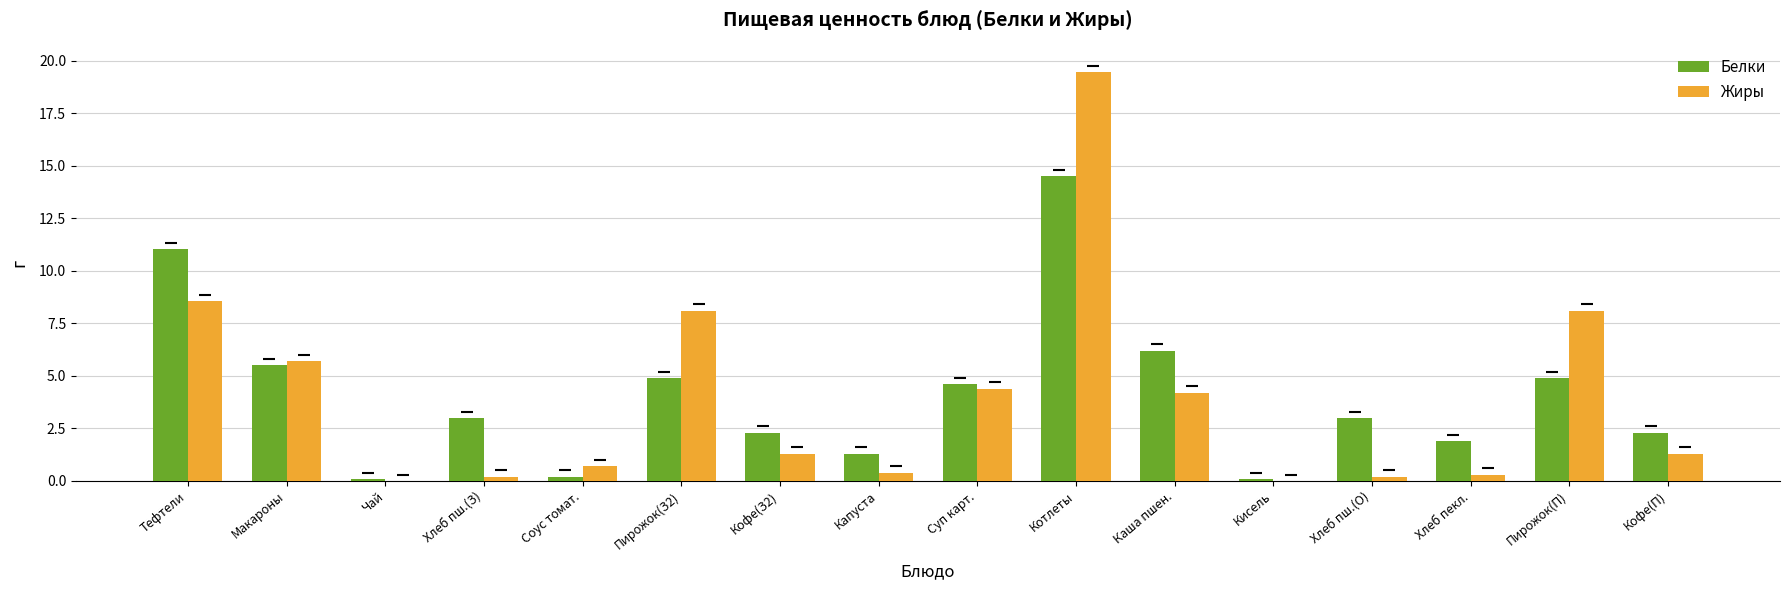

The Жиры series shows 7.1 at Чай. True or false?

False